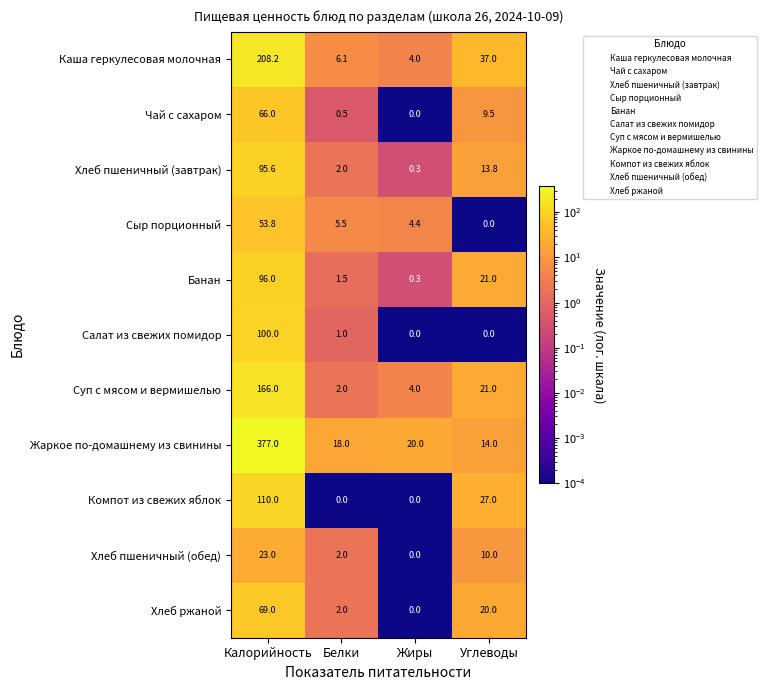

At which label does Чай с сахаром first exceed 9?

Калорийность